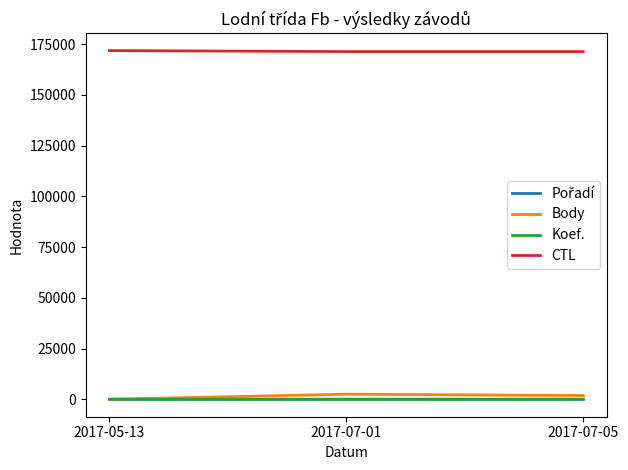

What is the lowest value of the CTL series?

171315